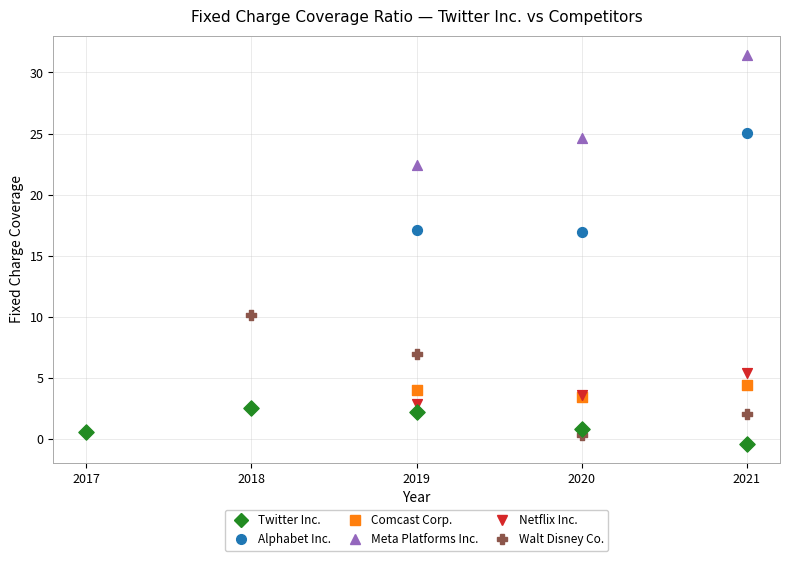

Which series reaches the minimum Y coordinate?

Twitter Inc.